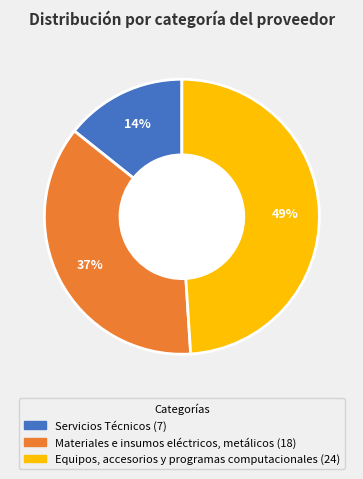

Is it true that Servicios Técnicos is 1% of the pie?

False